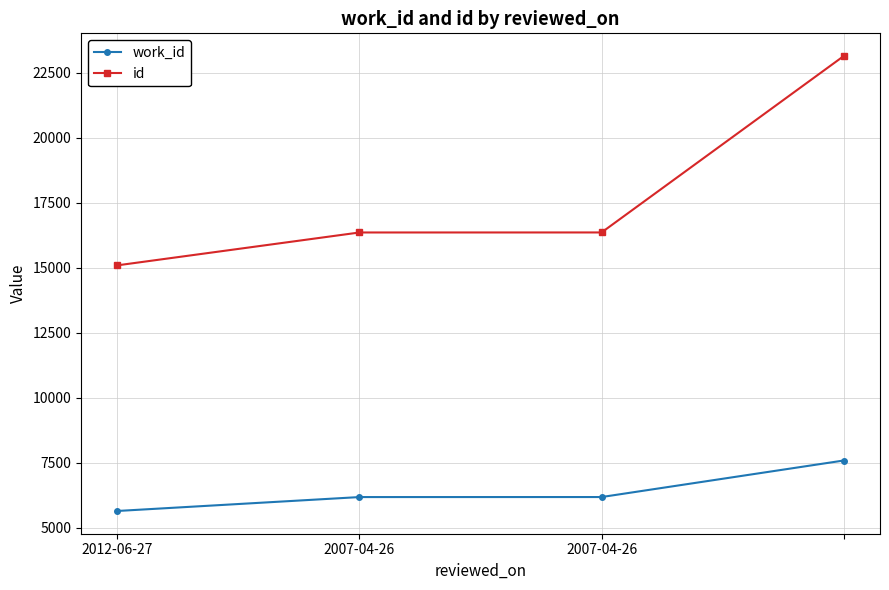

True or false: id and work_id cross at least once.

False